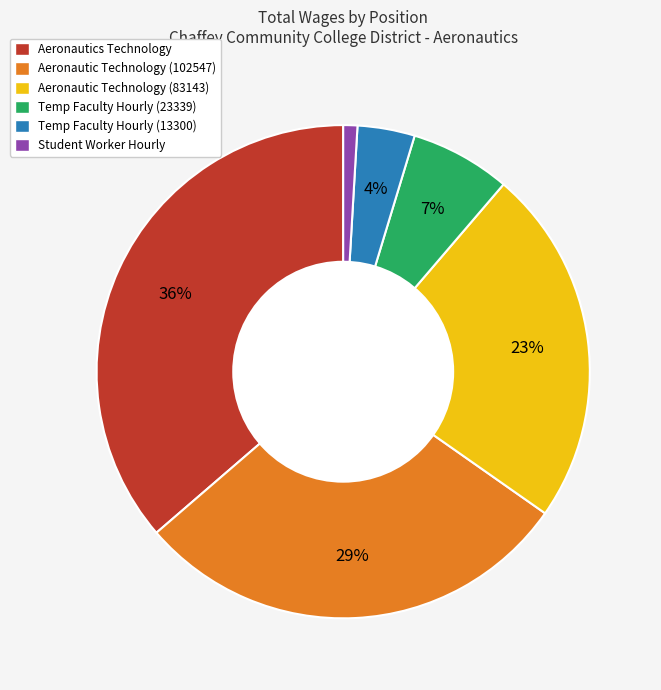

Is it true that Aeronautic Technology (102547) is 29% of the pie?

True